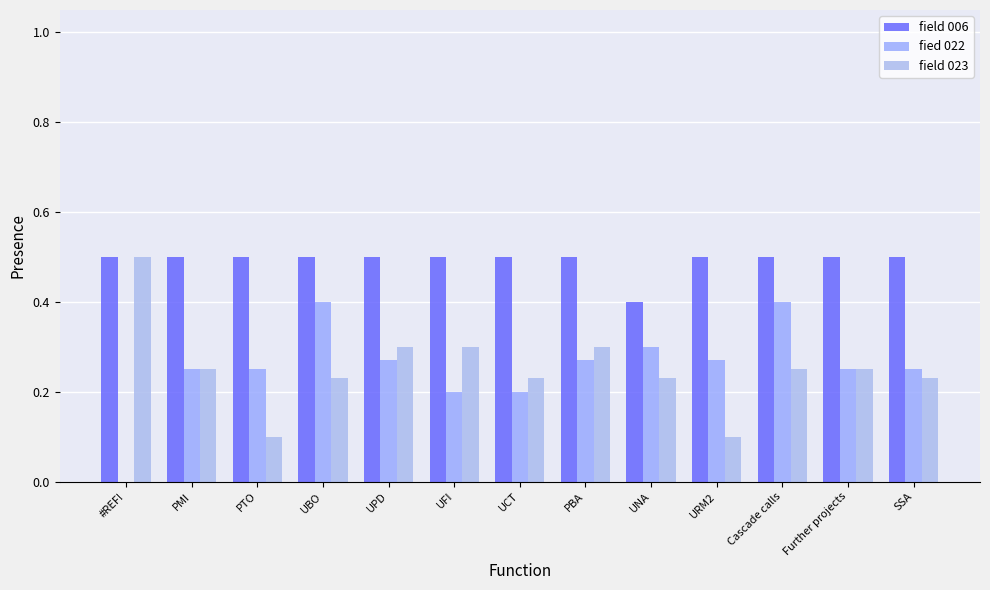

Reading right to left, what are all the values shown in this chart?

field 006: SSA=0.5	Further projects=0.5	Cascade calls=0.5	URM2=0.5	UNA=0.4	PBA=0.5	UCT=0.5	UFI=0.5	UPD=0.5	UBO=0.5	PTO=0.5	PMI=0.5	#REF!=0.5
fied 022: SSA=0.2	Further projects=0.2	Cascade calls=0.4	URM2=0.3	UNA=0.3	PBA=0.3	UCT=0.2	UFI=0.2	UPD=0.3	UBO=0.4	PTO=0.2	PMI=0.2	#REF!=0.0
field 023: SSA=0.2	Further projects=0.2	Cascade calls=0.2	URM2=0.1	UNA=0.2	PBA=0.3	UCT=0.2	UFI=0.3	UPD=0.3	UBO=0.2	PTO=0.1	PMI=0.2	#REF!=0.5